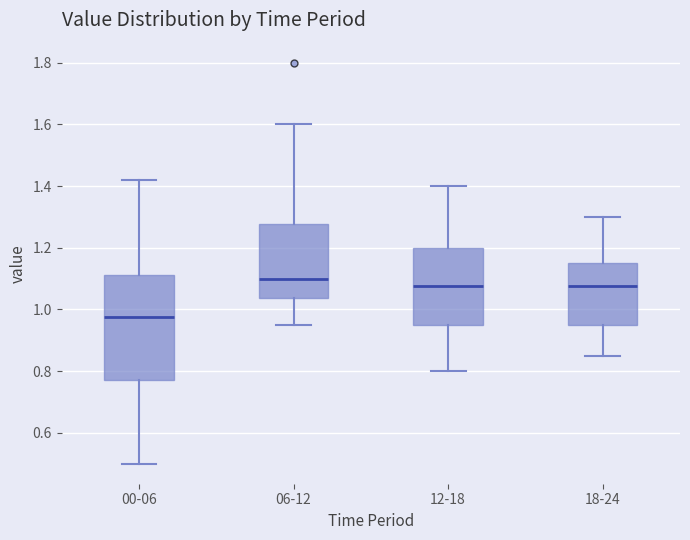

Reading left to right, transcribe this box plot: for each box, give where its median line is, the range the box spans, and where its two whiskers end, as read against the y-axis. The values are not printed on the chart, so give them approximately, as read against the axis.

00-06: median 0.98, box 0.78 to 1.12, whiskers 0.50 to 1.42
06-12: median 1.10, box 1.04 to 1.28, whiskers 0.96 to 1.60
12-18: median 1.08, box 0.96 to 1.20, whiskers 0.80 to 1.40
18-24: median 1.08, box 0.96 to 1.16, whiskers 0.86 to 1.30